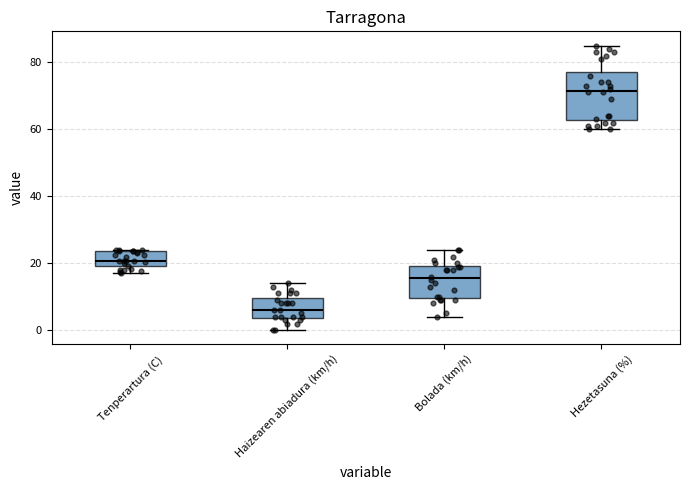

Which box is the tallest, from its lower edge to its upper edge?

Hezetasuna (%)